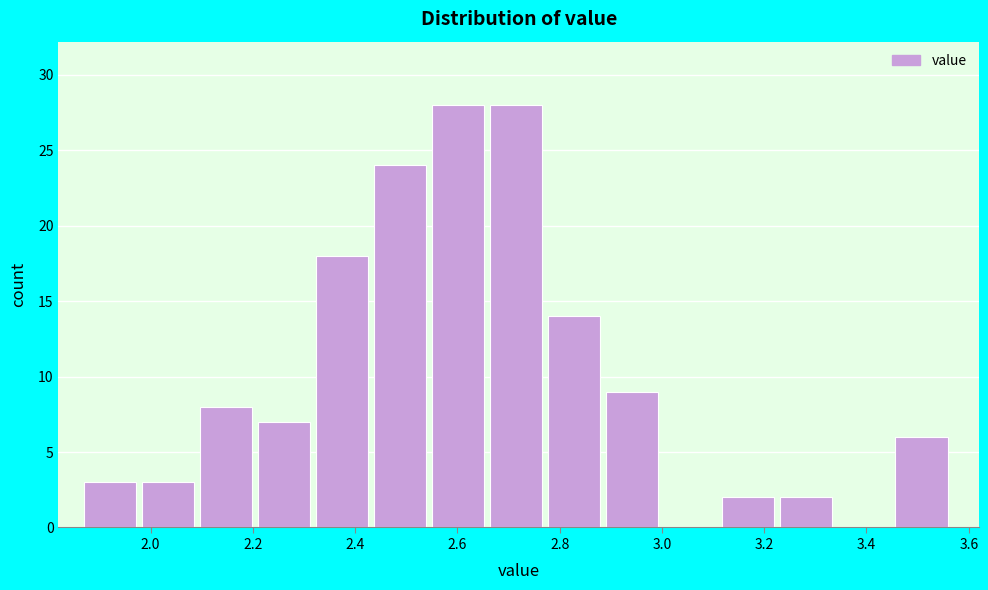

How tall is the bar that spans 1.98 to 2.10 on the x-axis? Neither the bar edges nor the heights are printed on the chart, so give them approximately, as read against the axes.

3